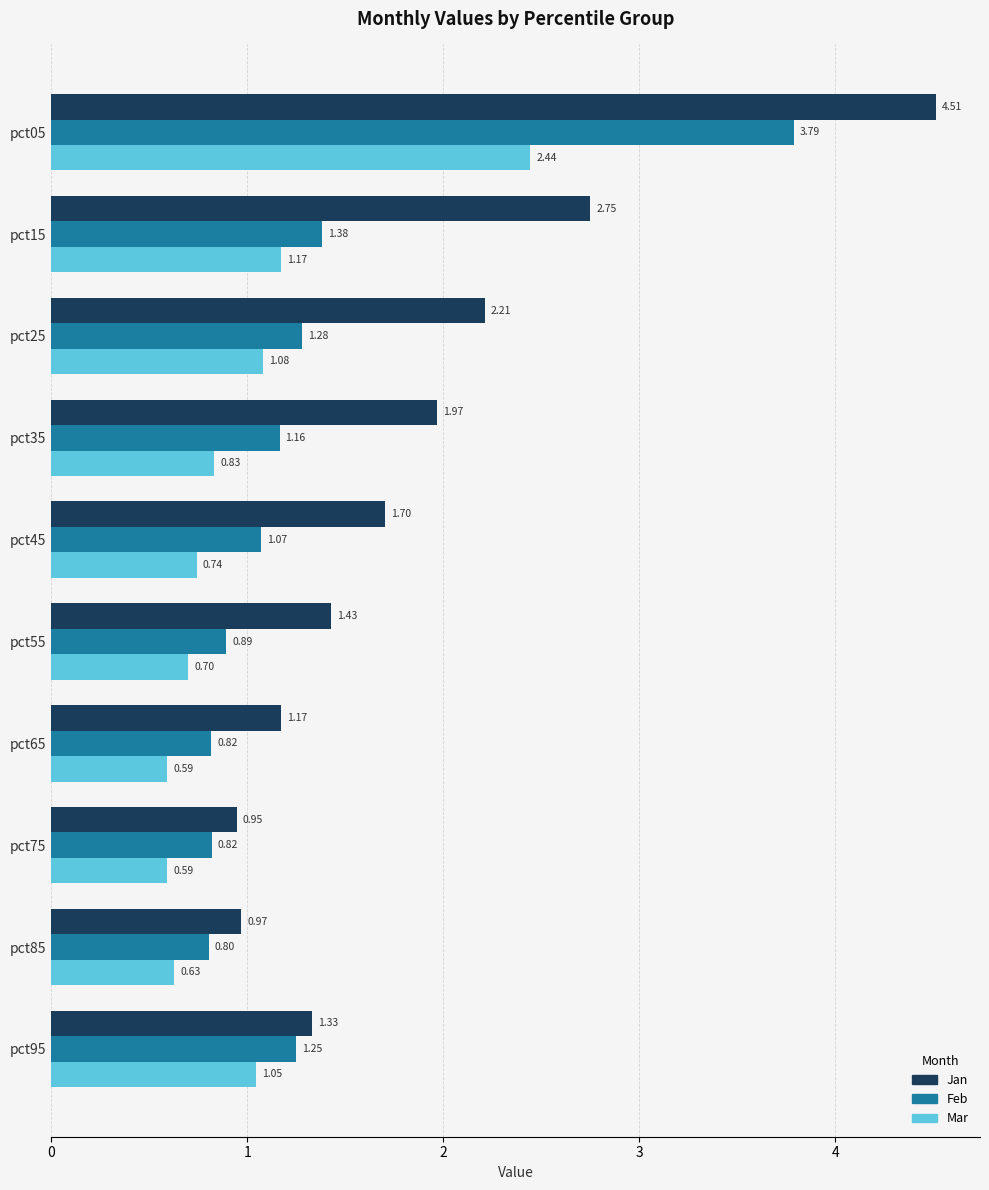

What is the sum of all Jan values?

19.0